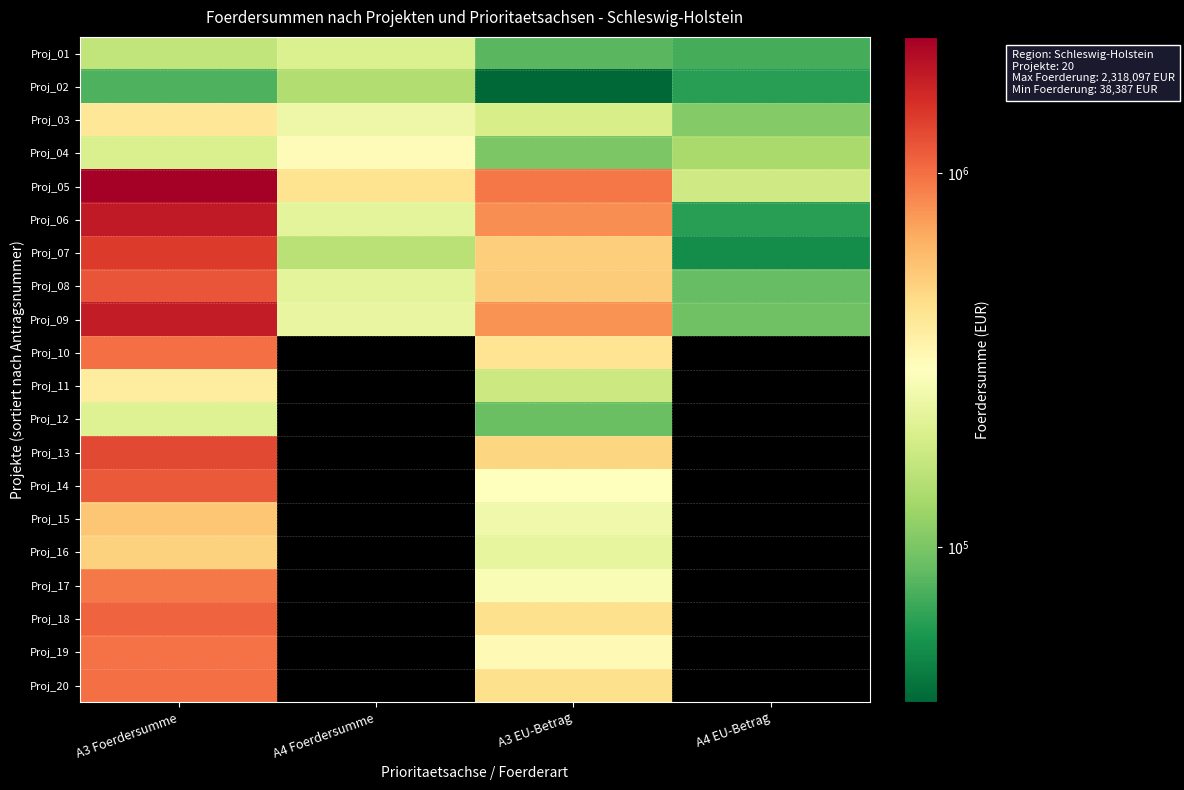

Between A4 EU-Betrag and A3 Foerdersumme, which is larger?

A3 Foerdersumme